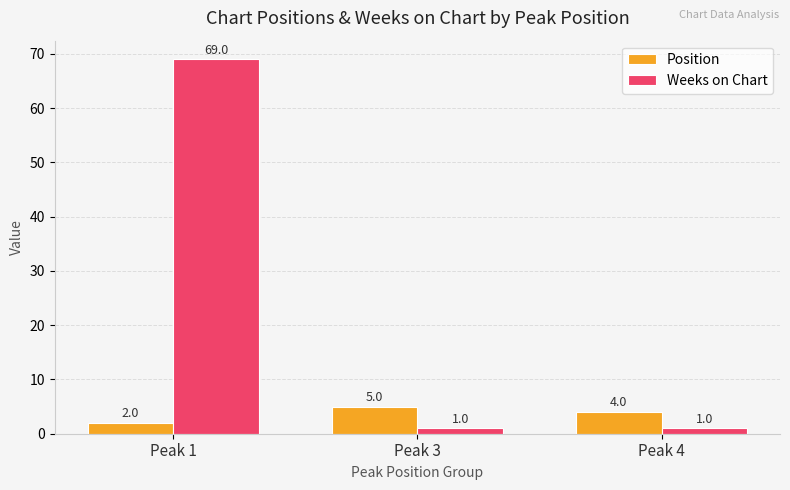

What is the spread (max minus min) of values at Peak 3?

4